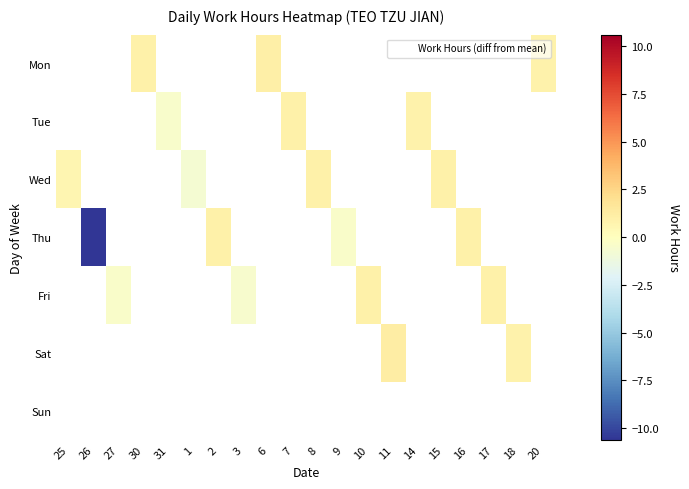

How many values in Fri are below zero?

2